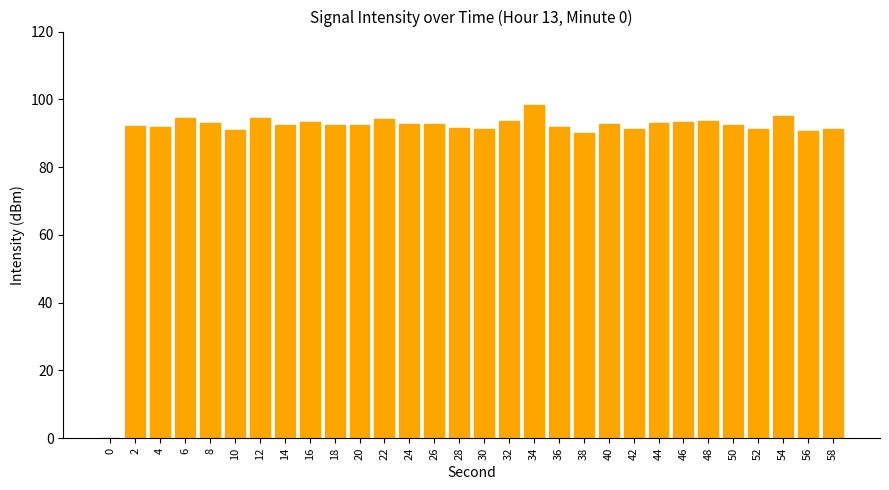

What is the greatest value displayed?

98.4